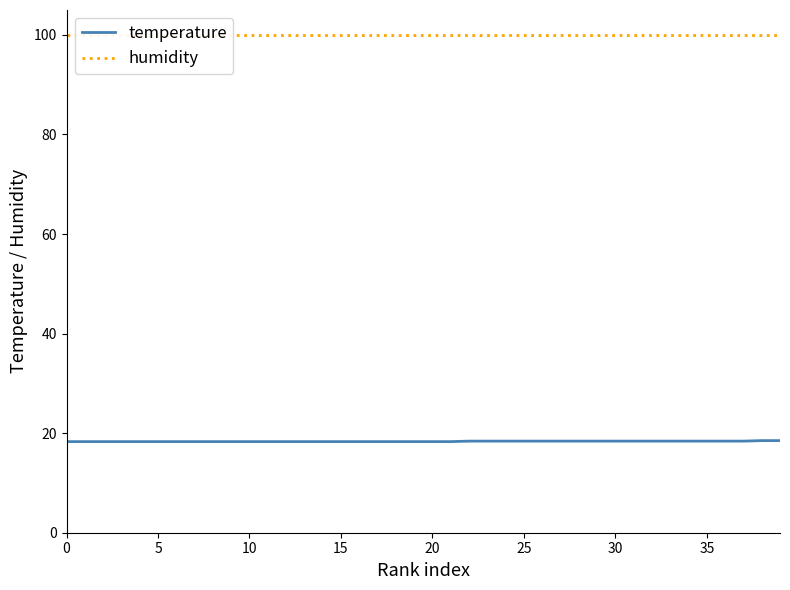

True or false: temperature and humidity intersect in this chart.

False